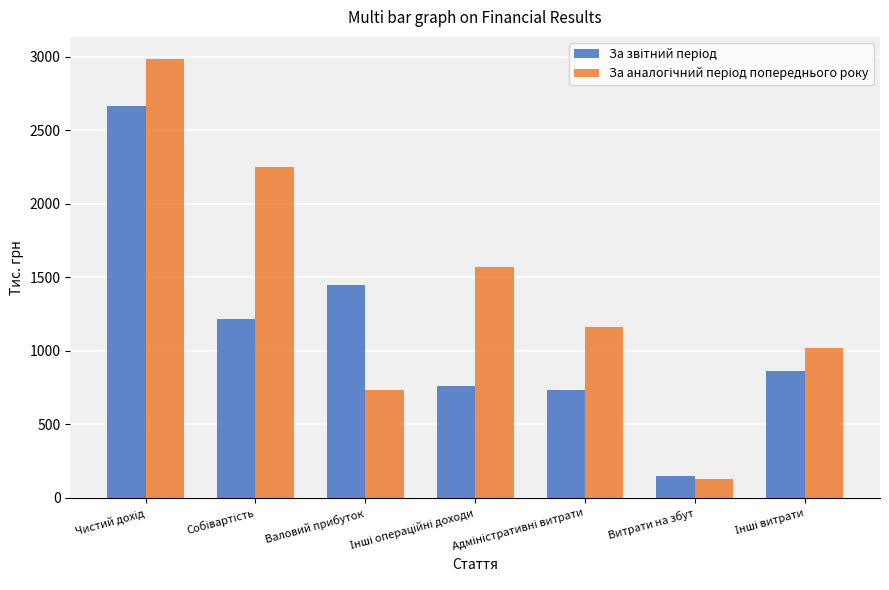

Count the number of categories in the chart.

7